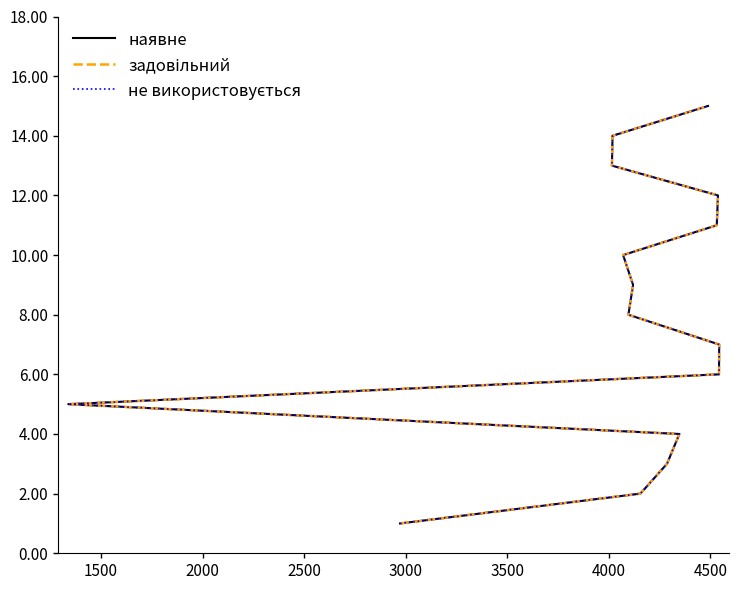

How many lines are shown in the chart?

3